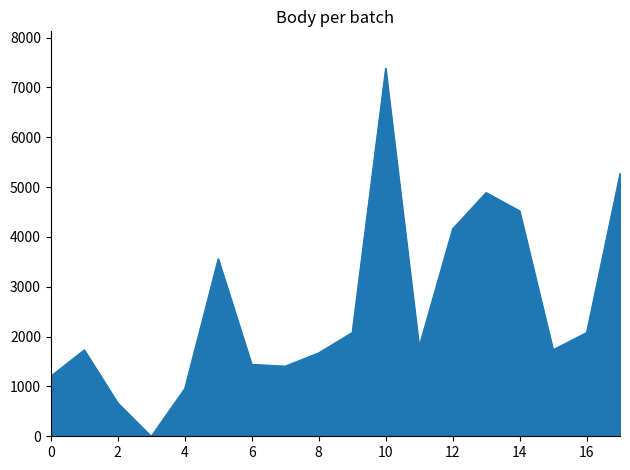

What is the greatest value displayed?

7388